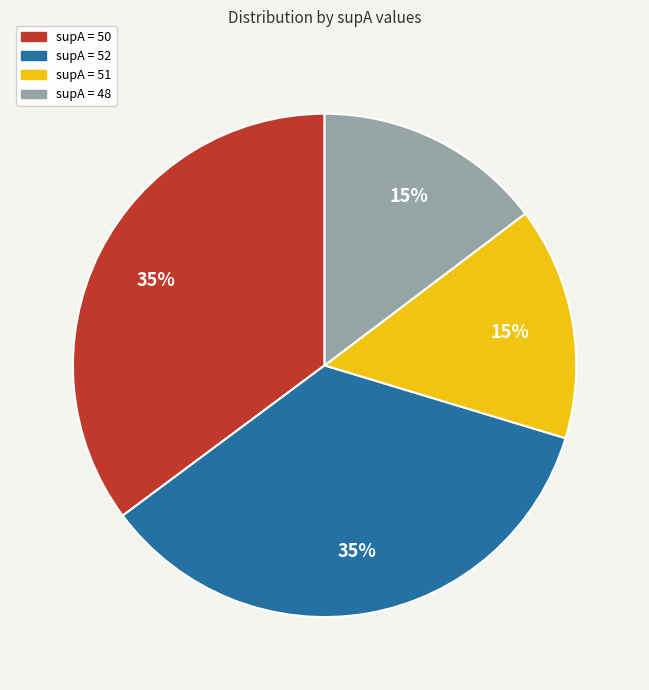

To the nearest percent, what is the difference between the largest and smallest slice percentages?

20%